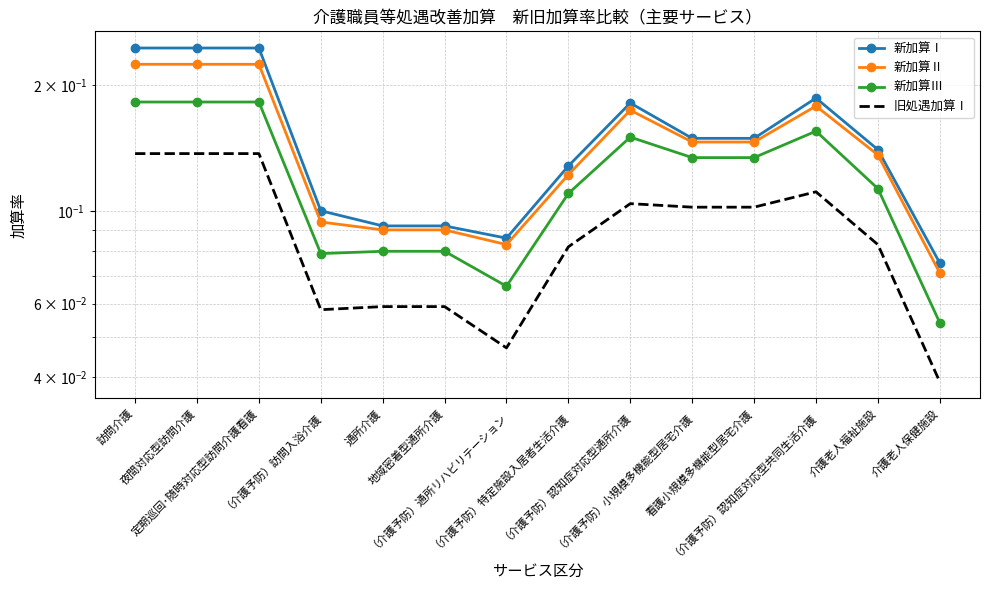

What is the label of the 4th point from the left?

（介護予防）訪問入浴介護